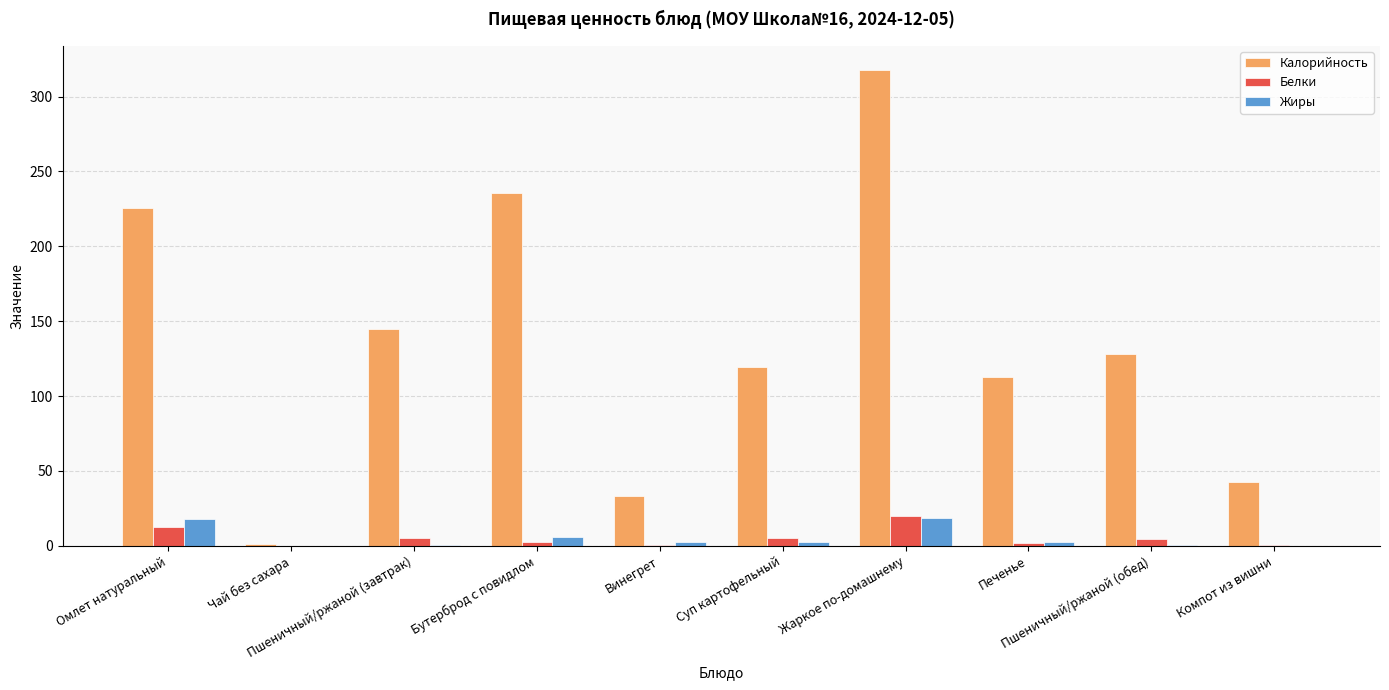

At which label does Жиры first exceed 2?

Омлет натуральный